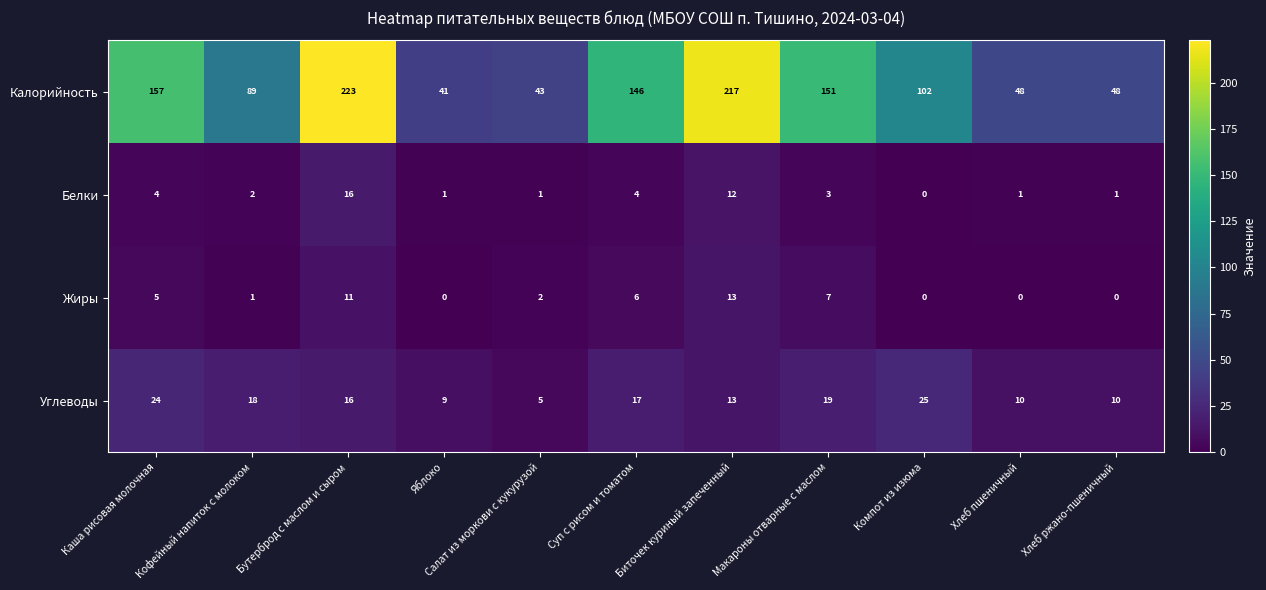

Read the Калорийность value at Бутерброд с маслом и сыром, to the nearest 5.

225